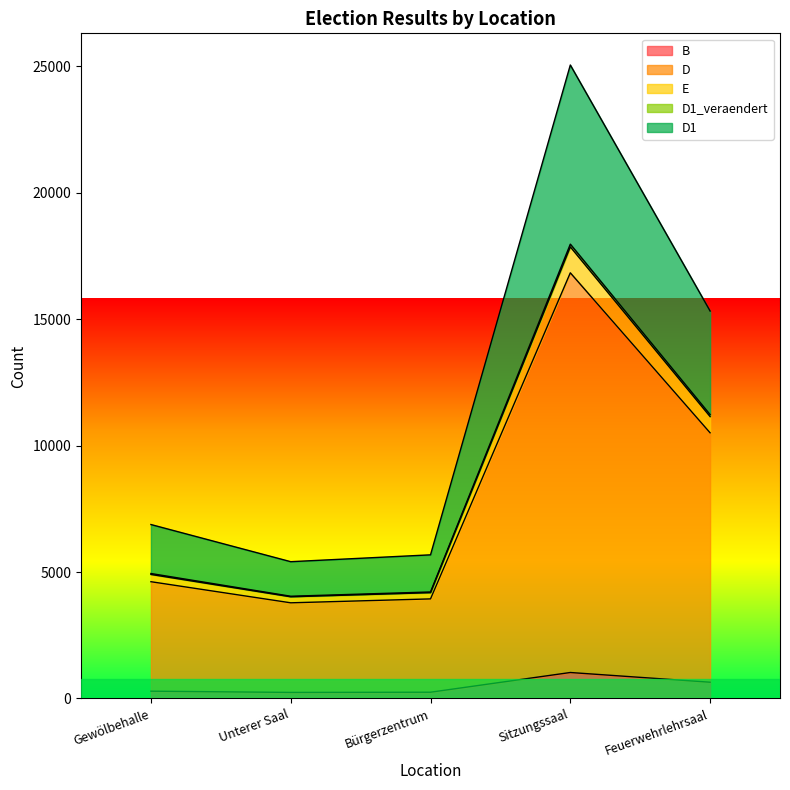

The D series shows 3938 at Bürgerzentrum. True or false?

True